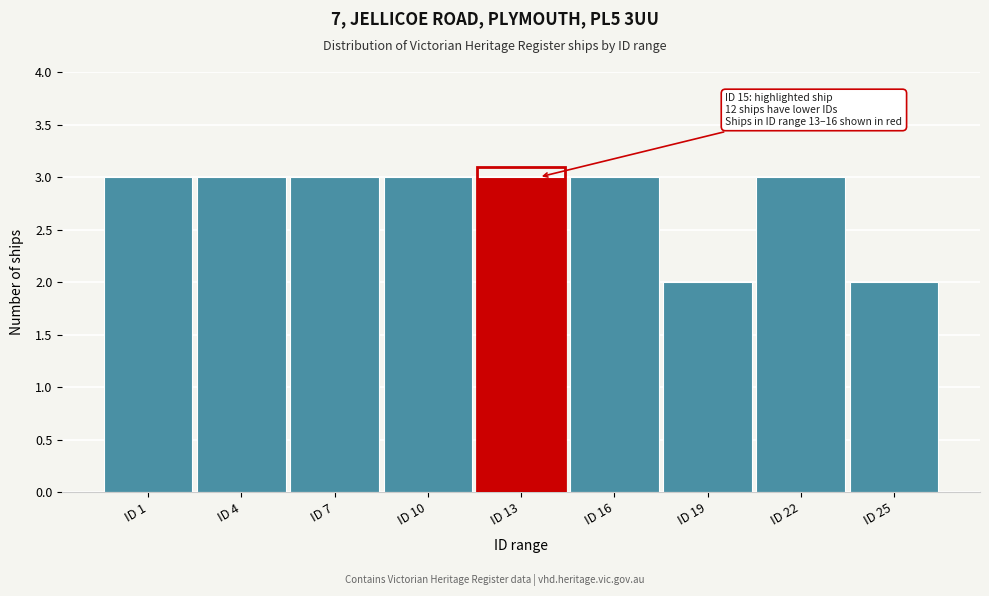

Reading left to right, extract all data points from this chart.

3	3	3	3	3	3	2	3	2